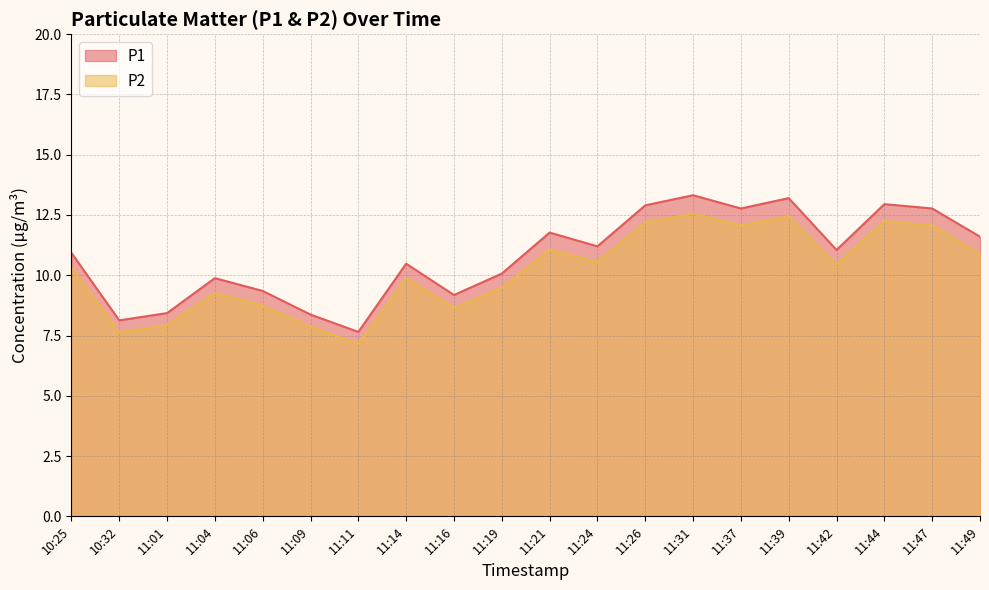

What are all the series names shown in the legend?

P1, P2